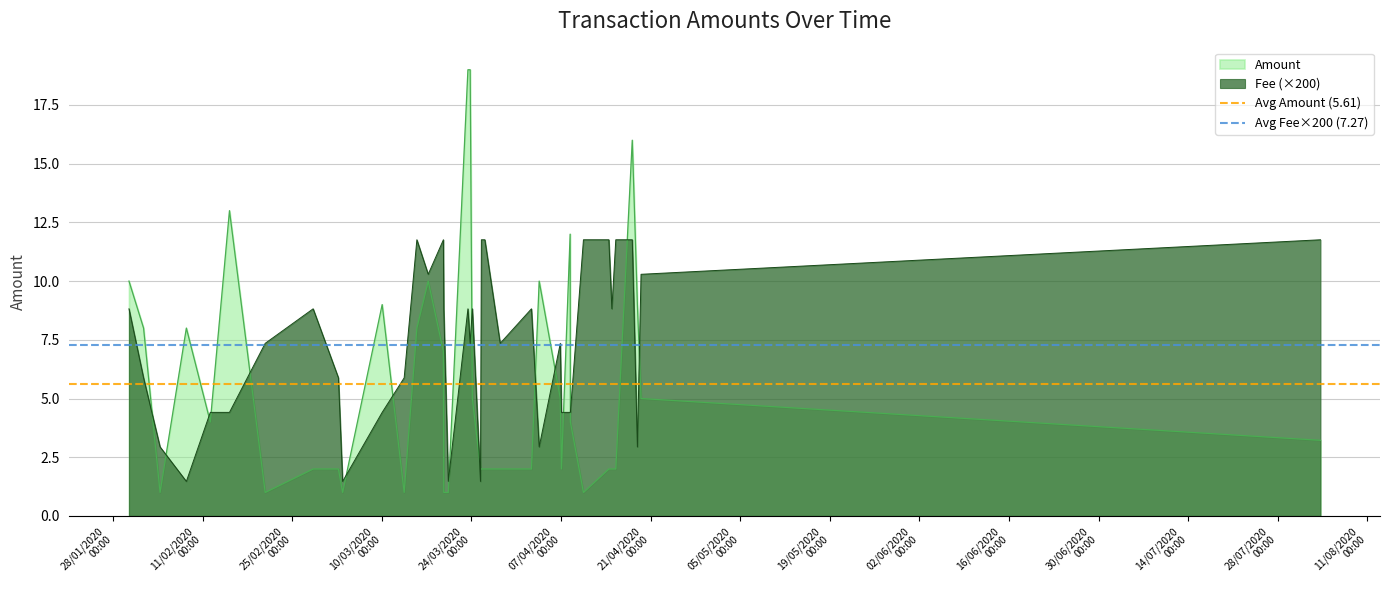

What is the maximum value for Amount?

19.0